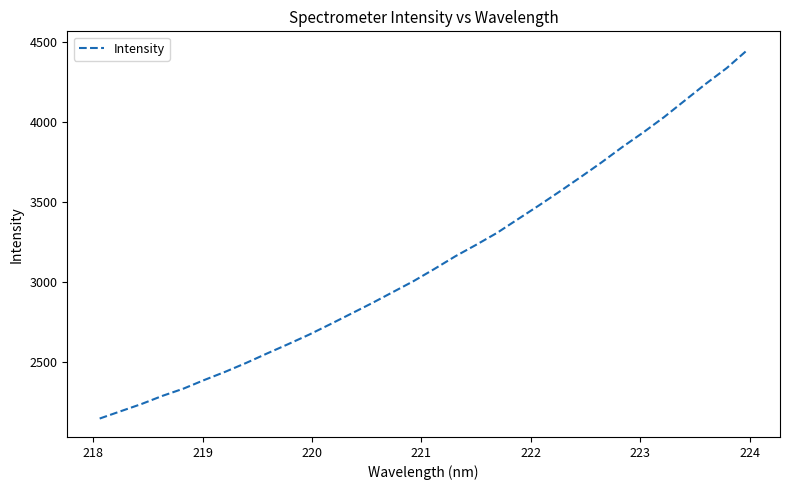

What is the difference between the maximum and minimum values?

2308.5